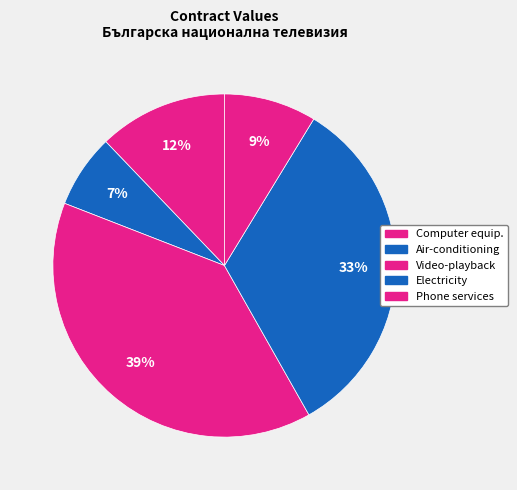

How many slices are in this pie chart?

5